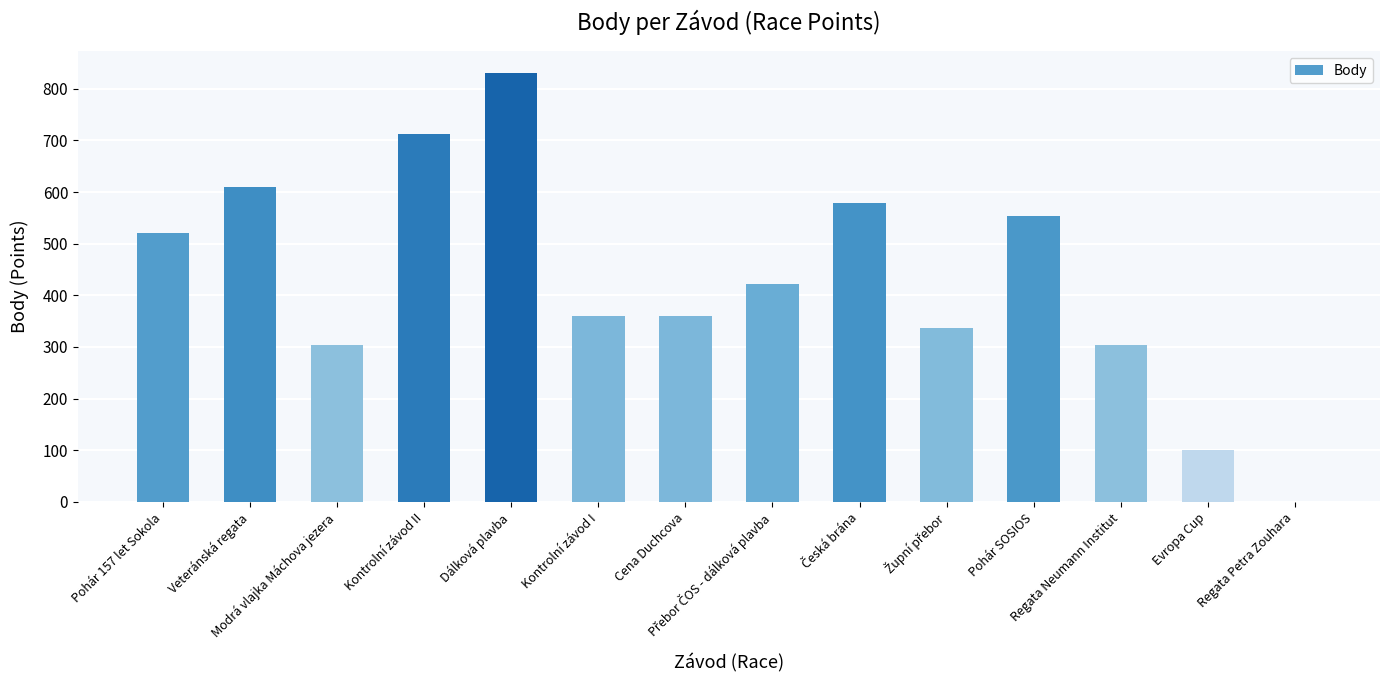

What is the sum of all values?

5993